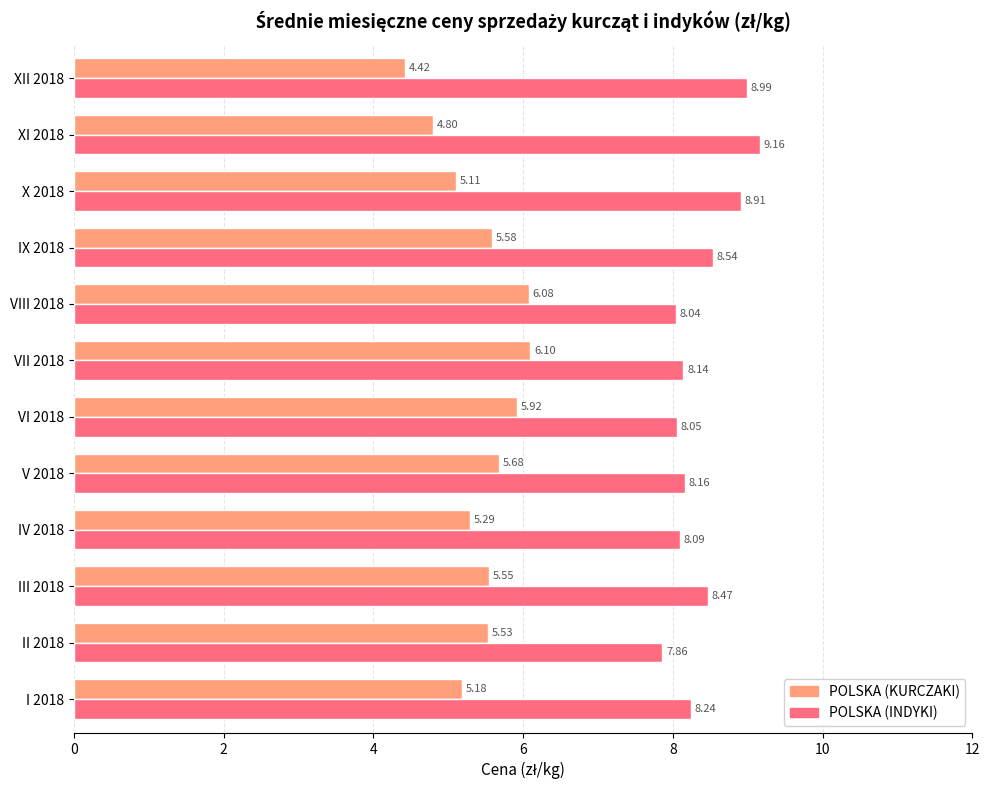

Rank the series by their maximum value, from highest to lowest.

POLSKA (INDYKI), POLSKA (KURCZAKI)